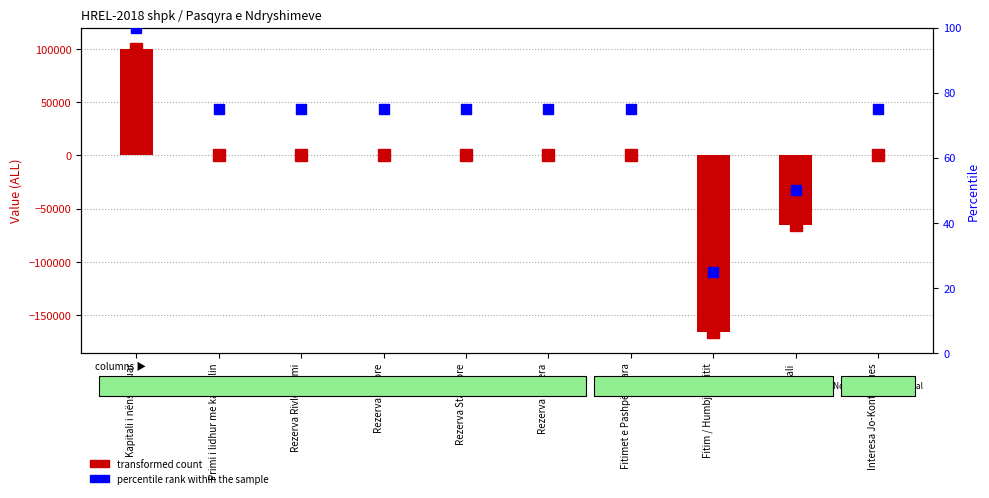

What is the spread (max minus min) of values at Fitim / Humbja e vitit?

165320